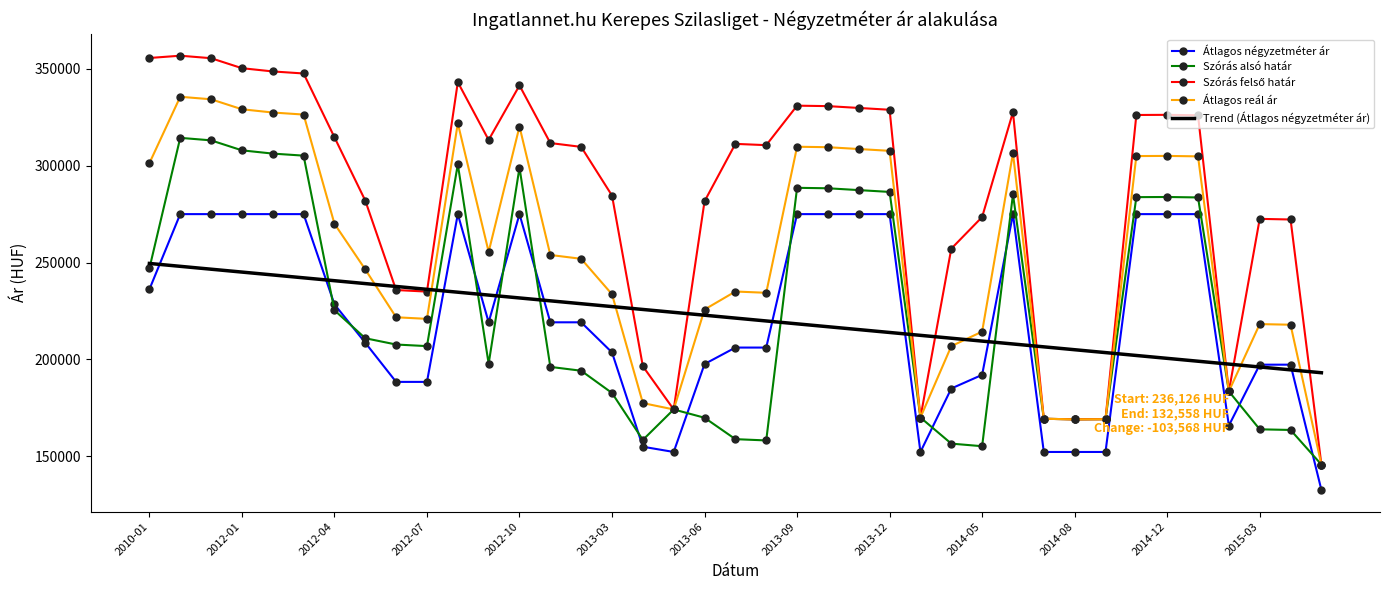

What is the maximum value shown in the chart?

356810.0